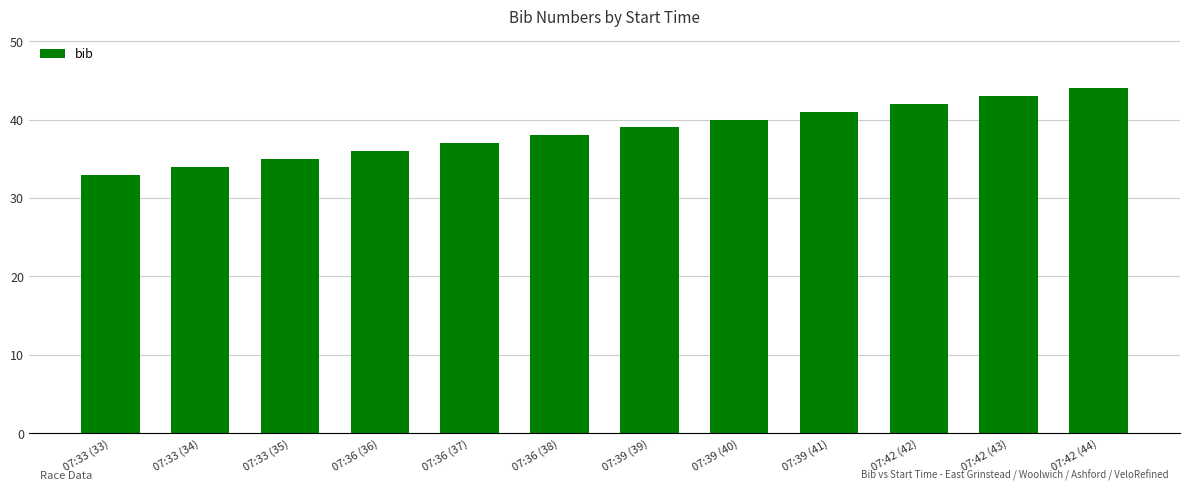

How many values are below 39?

6